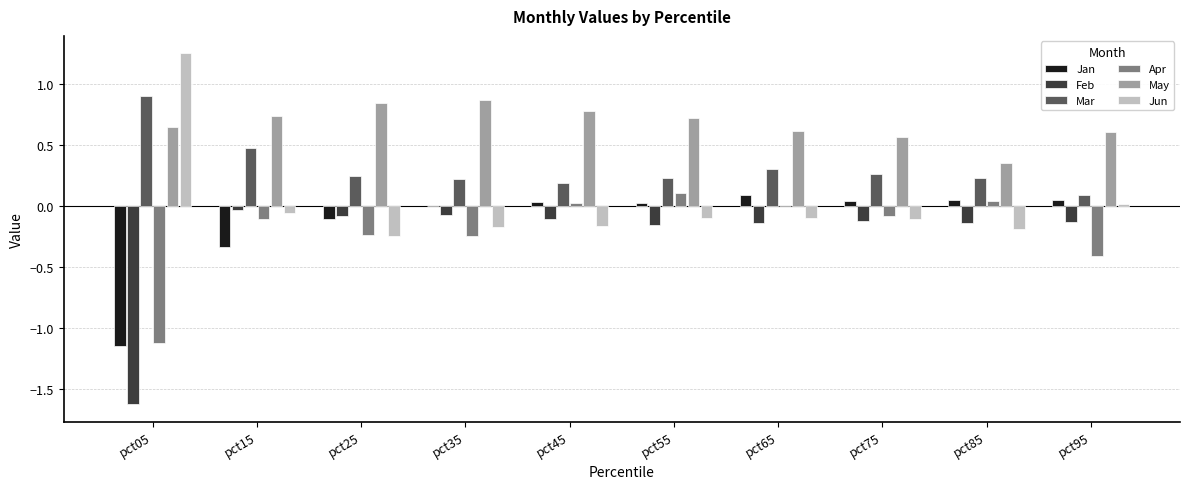

Does the chart contain stacked bars?

No